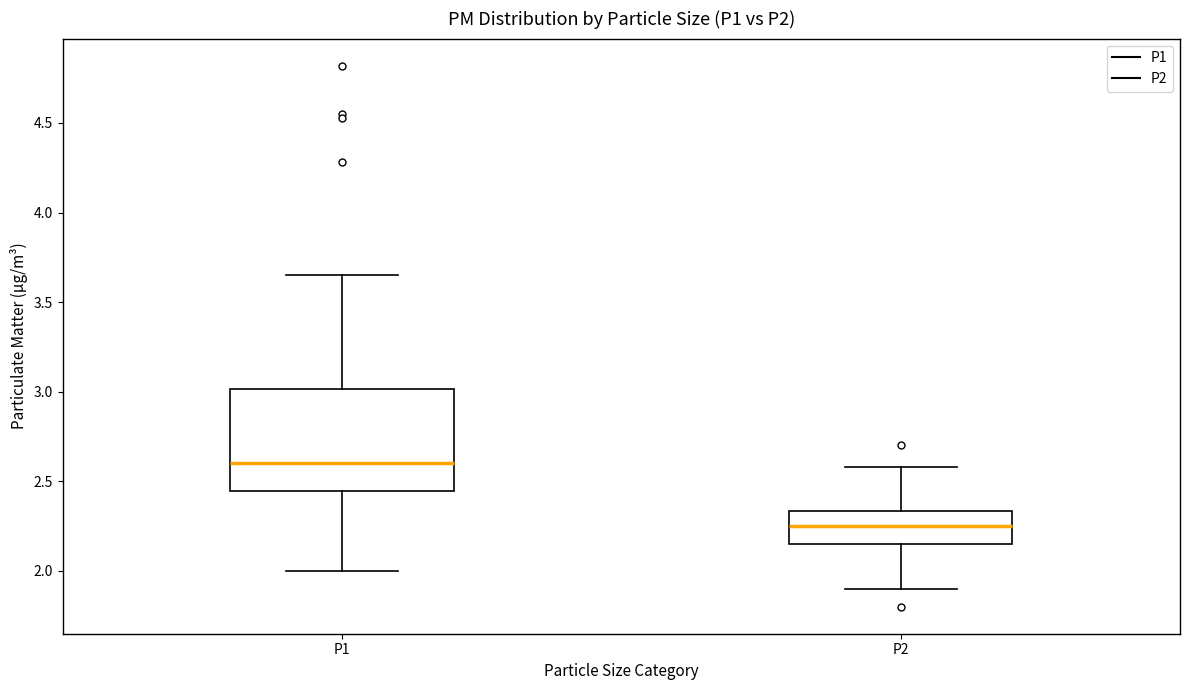

Reading left to right, read every box against the y-axis: the position of its median line, the range the box covers, and the ends of its whiskers. The values are not printed on the chart, so give them approximately, as read against the axis.

P1: median 2.60, box 2.45 to 3.00, whiskers 2.00 to 3.65
P2: median 2.25, box 2.15 to 2.35, whiskers 1.90 to 2.60